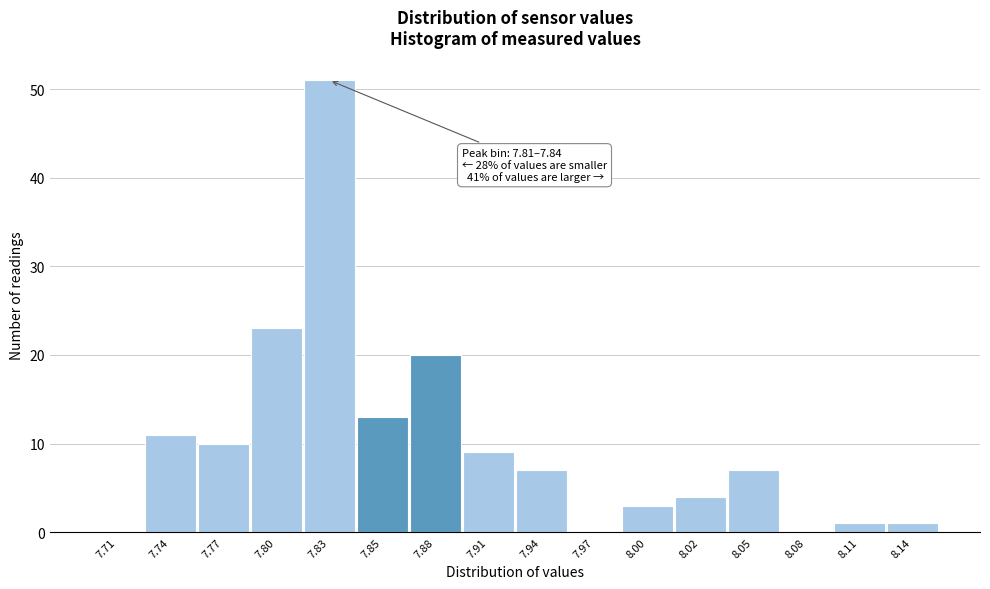

Which range on the x-axis has the tallest bar?

7.815 to 7.840